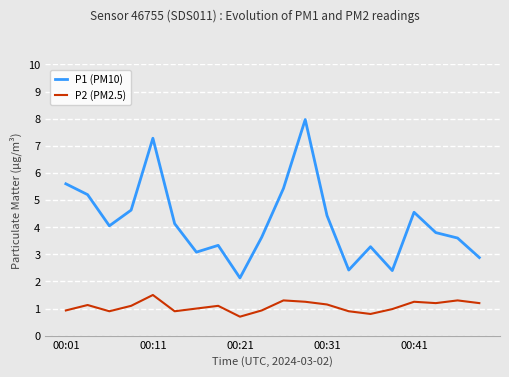

List the series in order of their overall mean, lowest first.

P2 (PM2.5), P1 (PM10)